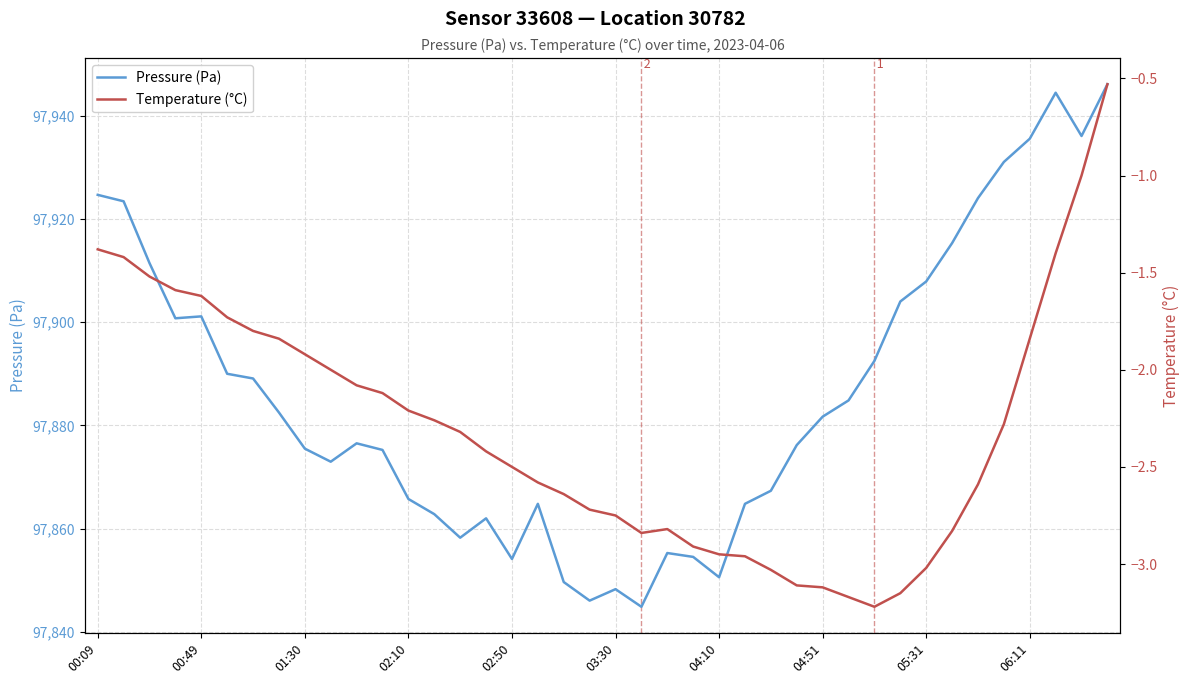

Which series has the widest spread of values?

Pressure (Pa)